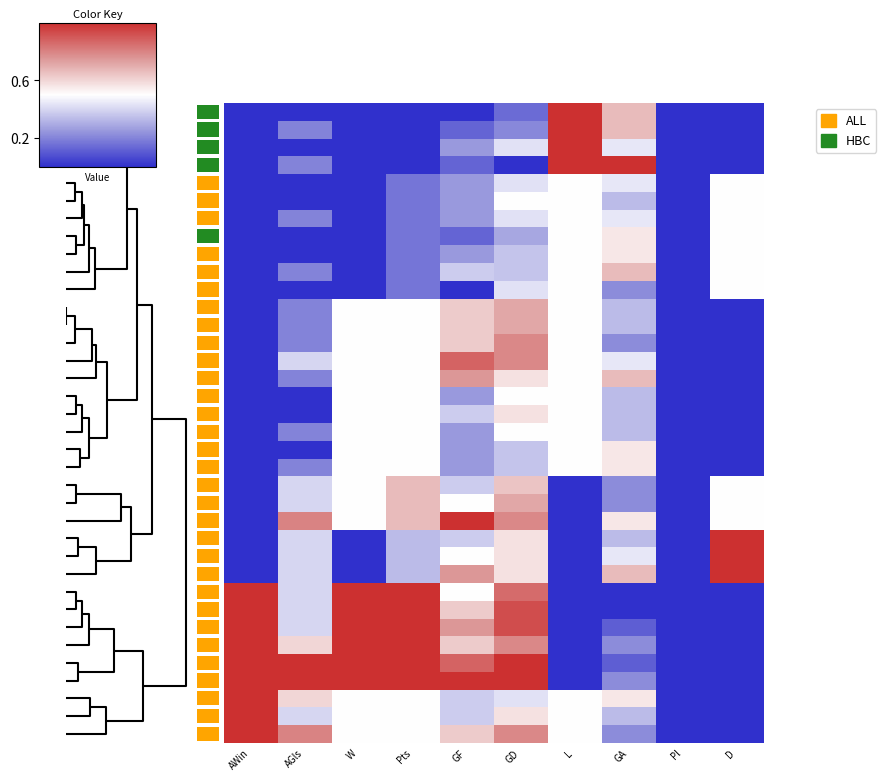

How many categories are shown in the chart?

10